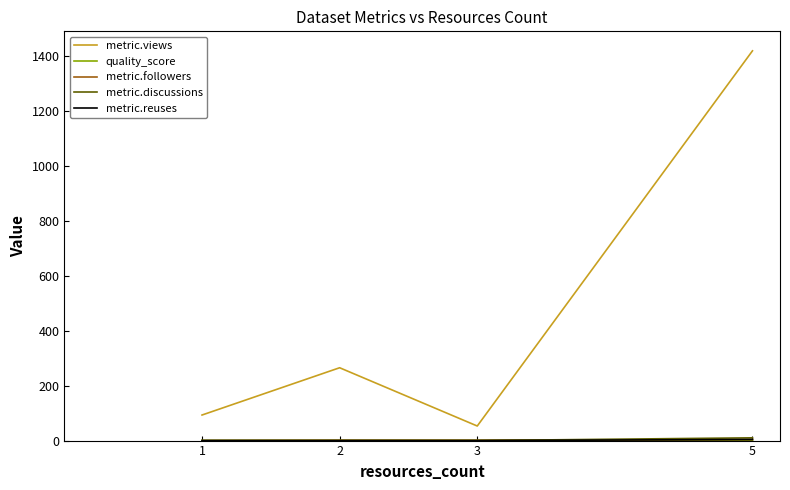

What is the maximum value for metric.views?

1418.0